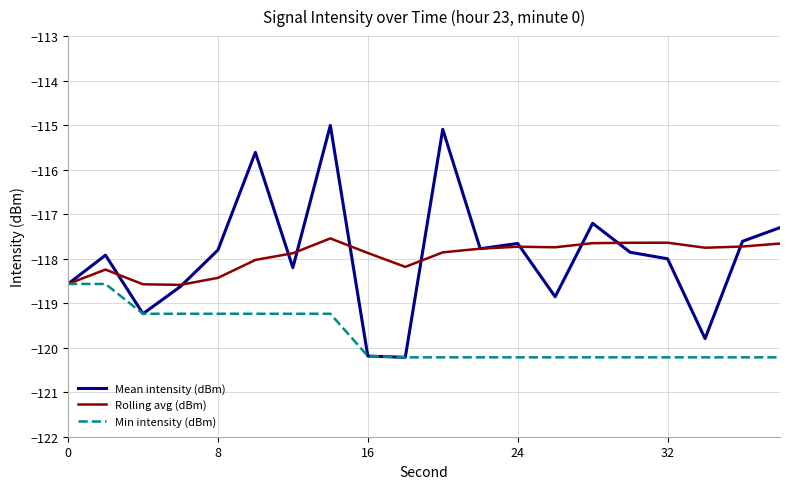

What is the highest value of the Min intensity (dBm) series?

-118.6